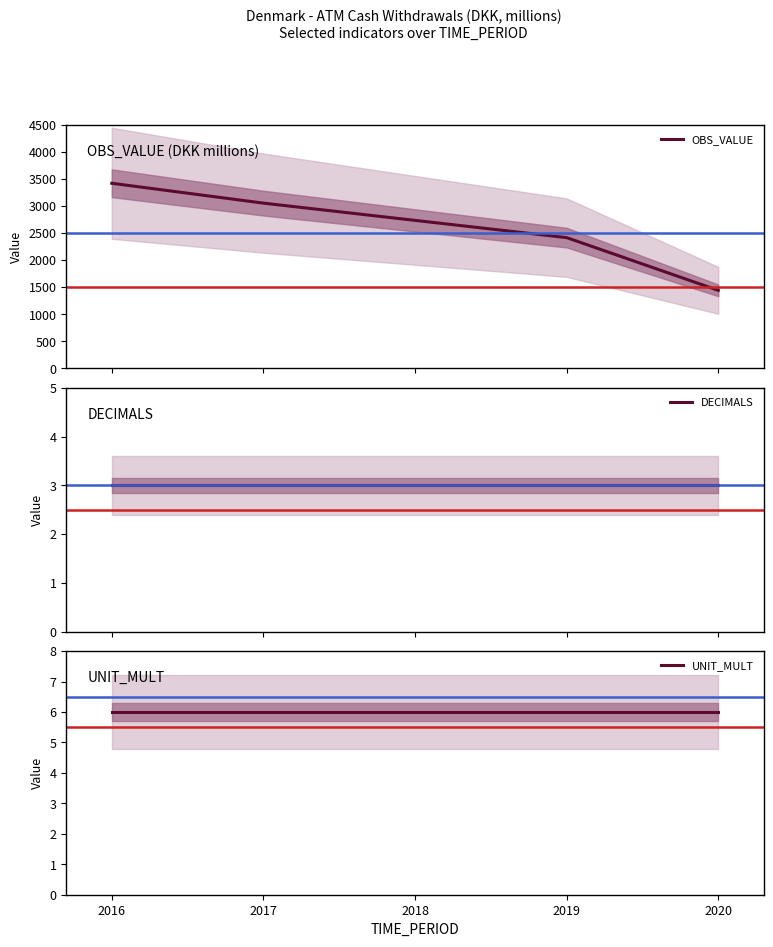

What is the value of the OBS_VALUE point at the 4th from the left?

1441